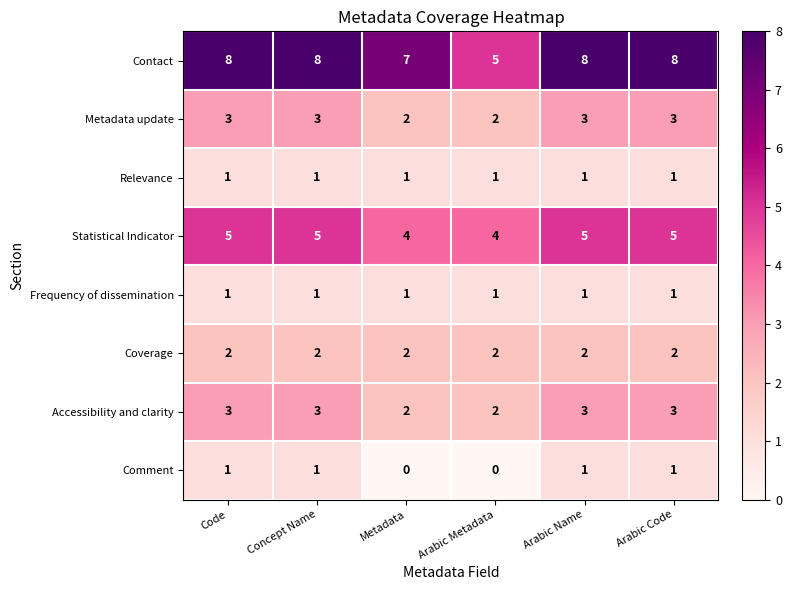

The value of Accessibility and clarity at Concept Name is 4. True or false?

False